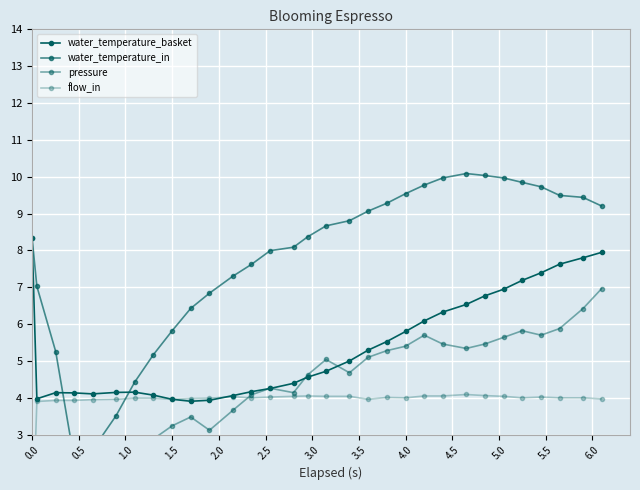

What is the label of the 10th point from the left?

4.5